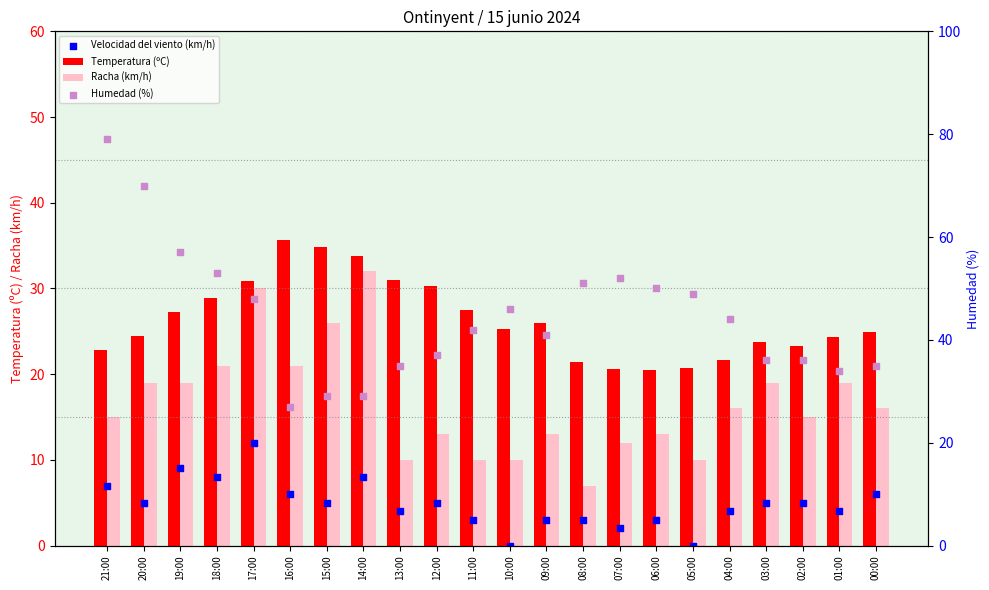

Which series has the widest spread of Y values?

Humedad (%)